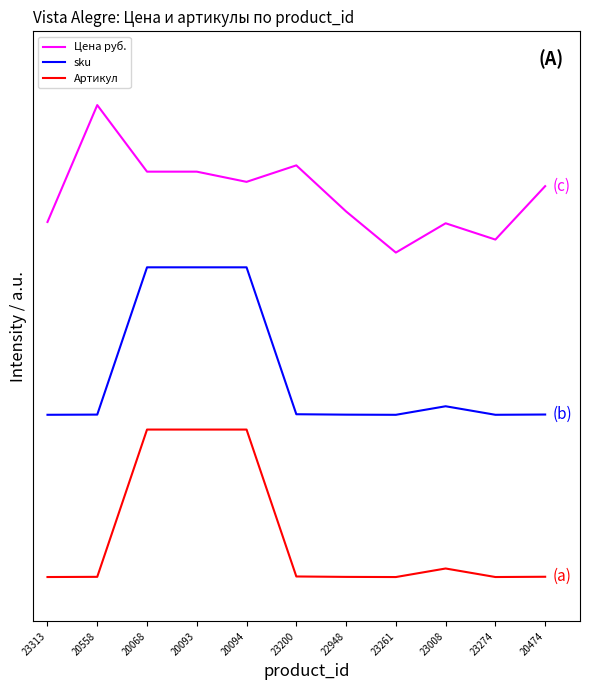

Is the value of sku at 20474 greater than the value of Цена руб. at 20068?

No